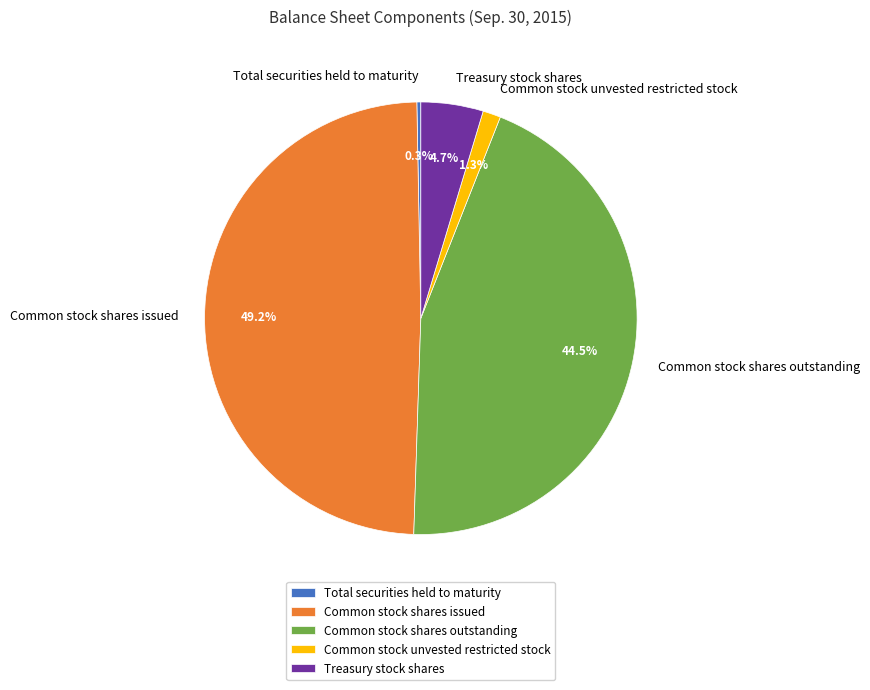

To the nearest percent, what portion does Treasury stock shares represent?

5%